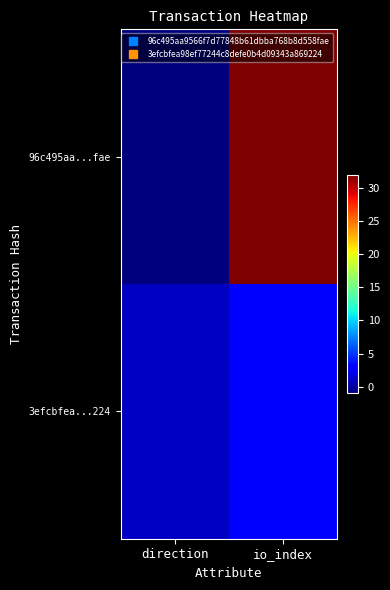

Count the number of data series in this chart.

2